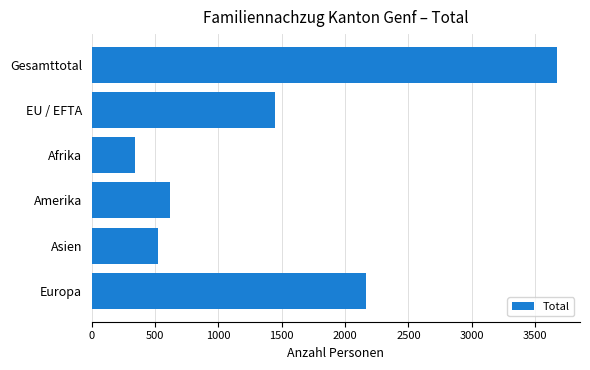

What is the maximum value shown in the chart?

3672